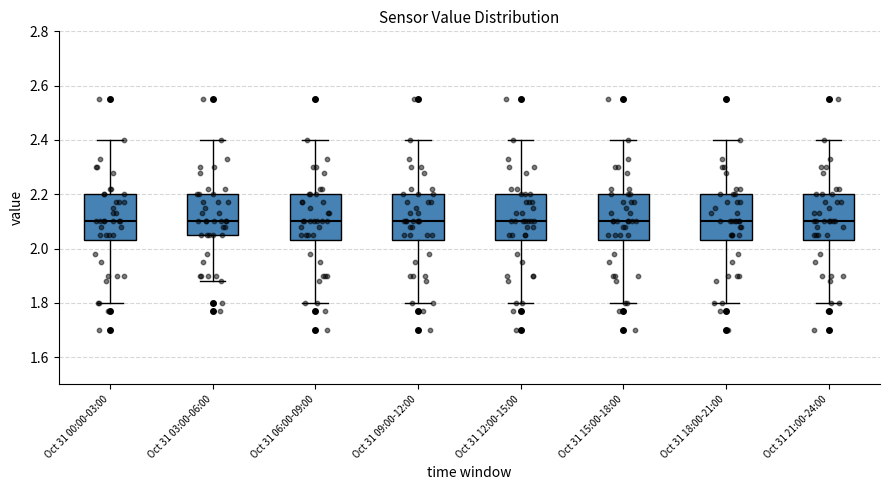

Where does the upper whisker of the box for Oct 31 00:00-03:00 end on the y-axis? The values are not printed on the chart, so give them approximately, as read against the axis.

2.40